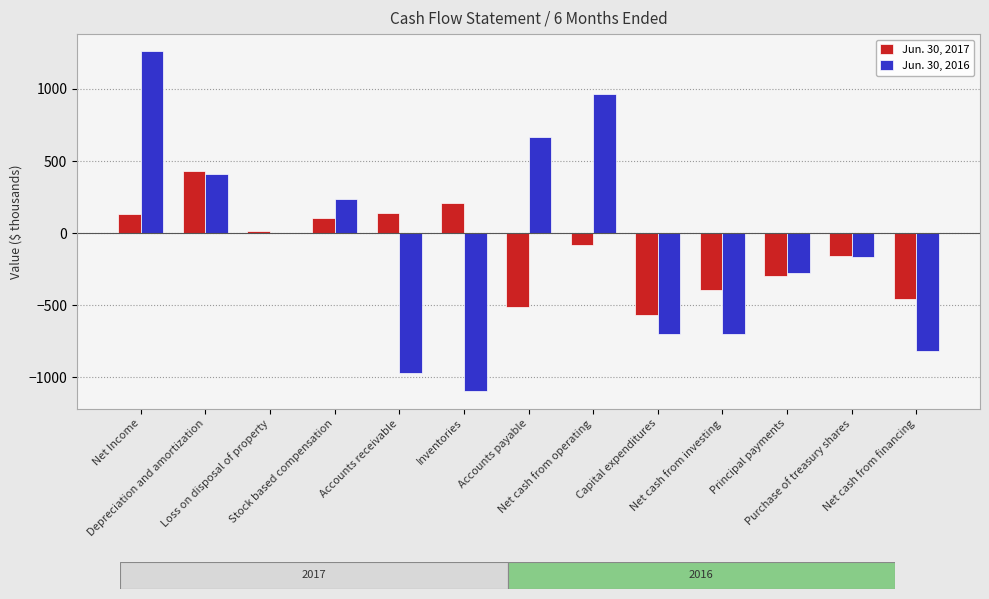

What is the total value across all series at Accounts payable?

157